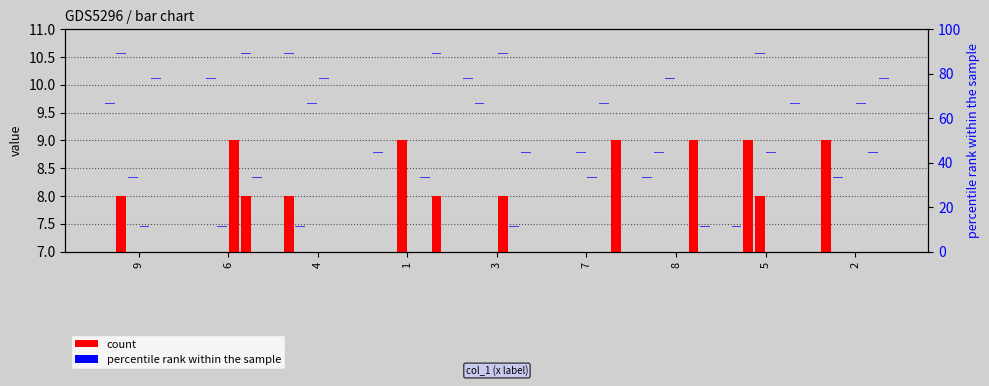

Count the col_2 values in the range 3 to 7.

5